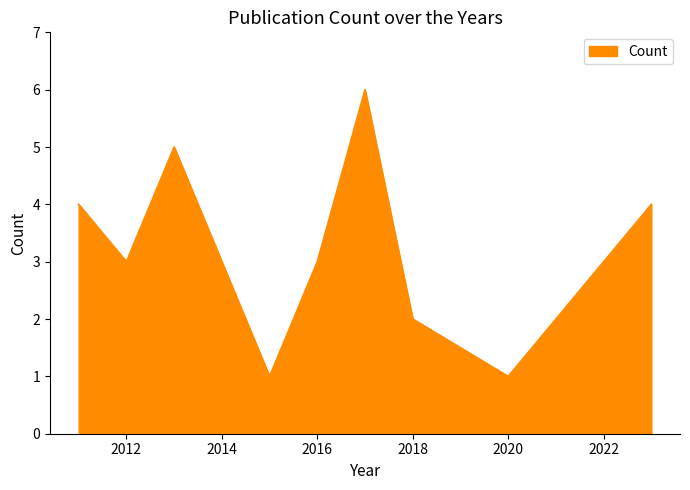

What is the maximum value shown in the chart?

6